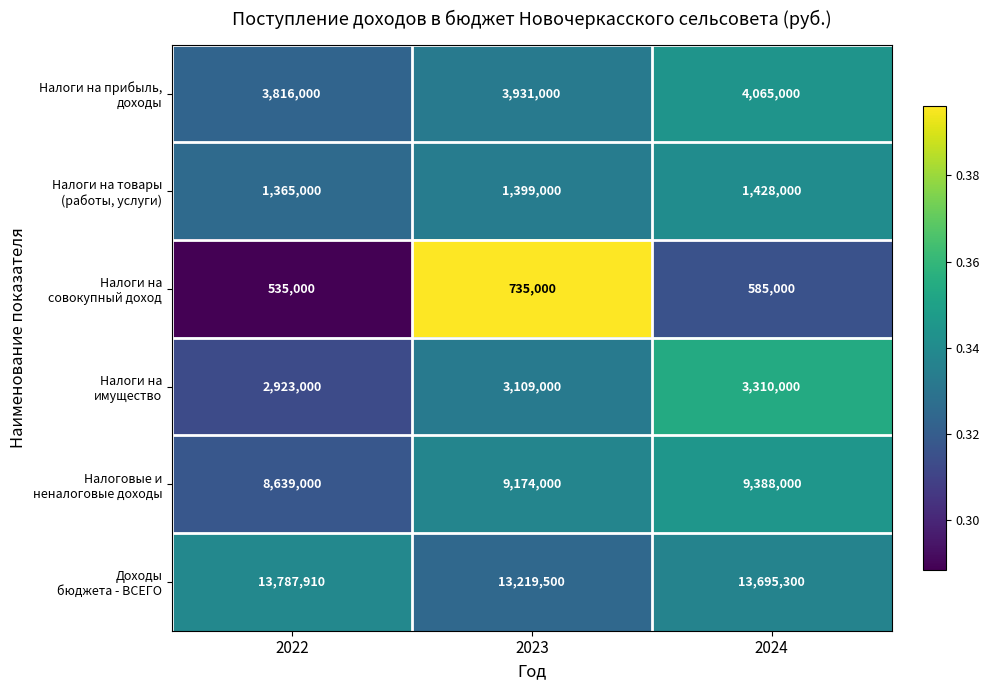

What is the spread (max minus min) of values at 2022?

13252910